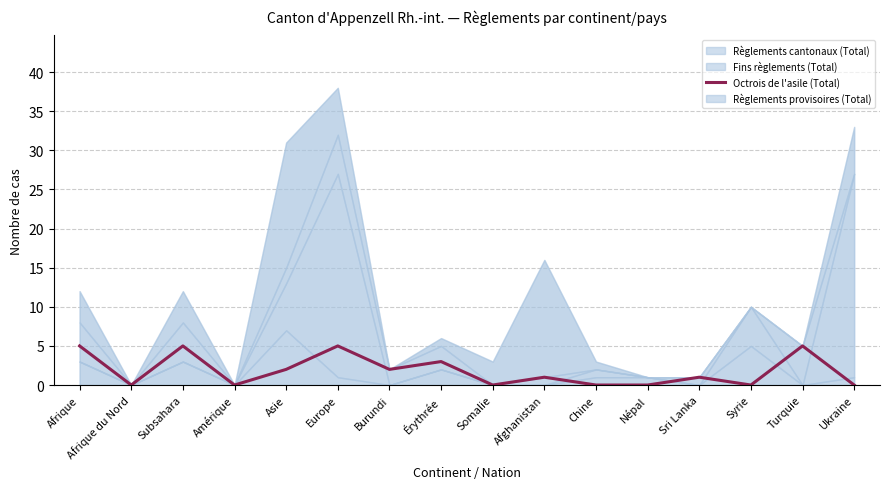

Count the values in the range 0 to 5.

16